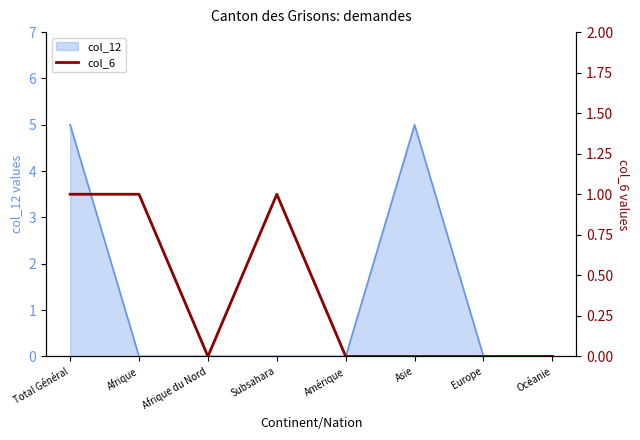

How many lines are shown in the chart?

1